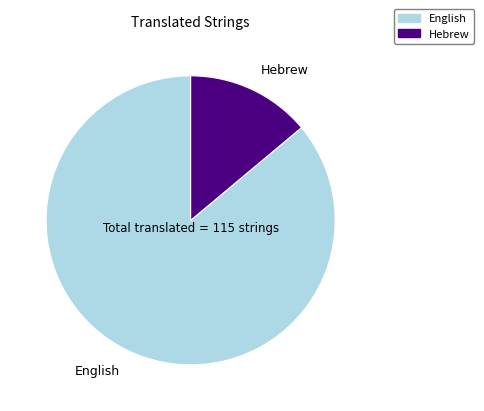

Between Hebrew and English, which is larger?

English